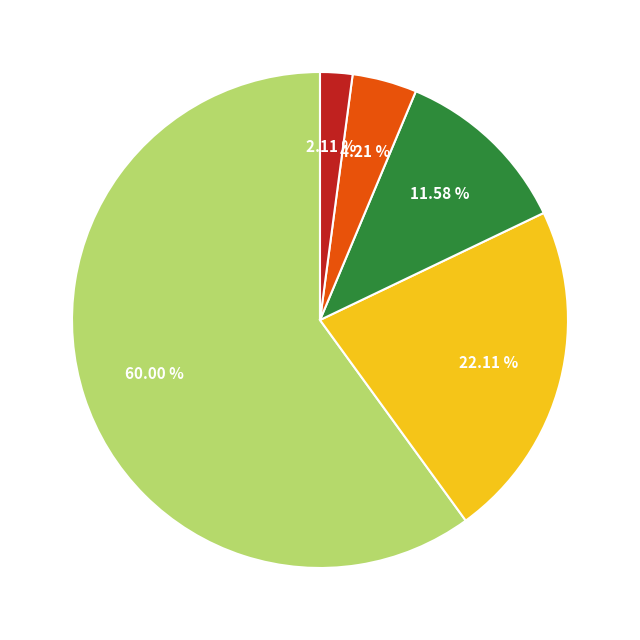

Is there any slice that represents more than half of the pie?

Yes